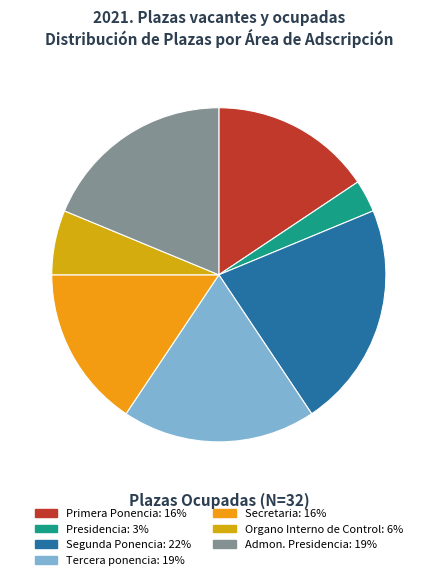

Which slice is the smallest?

Presidencia